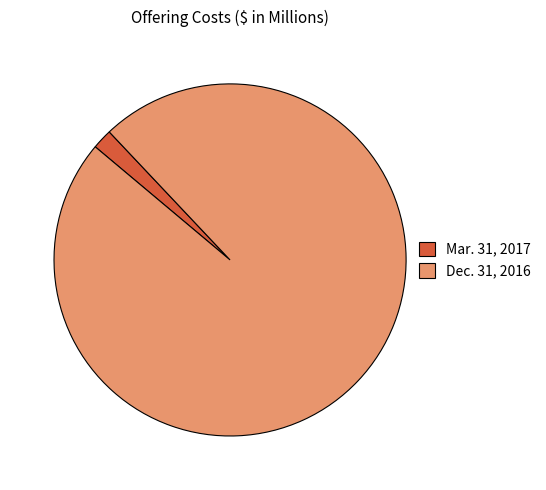

How many segments does this pie chart have?

2